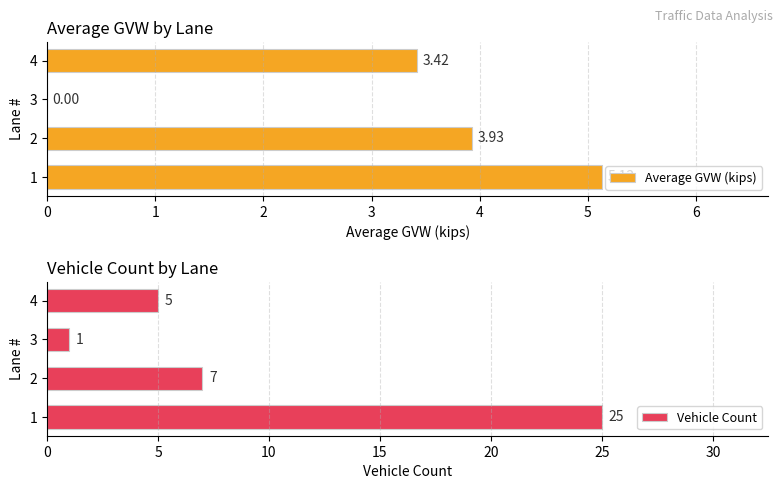

What is the value of the Vehicle Count bar at the 4th from the left?

5.0